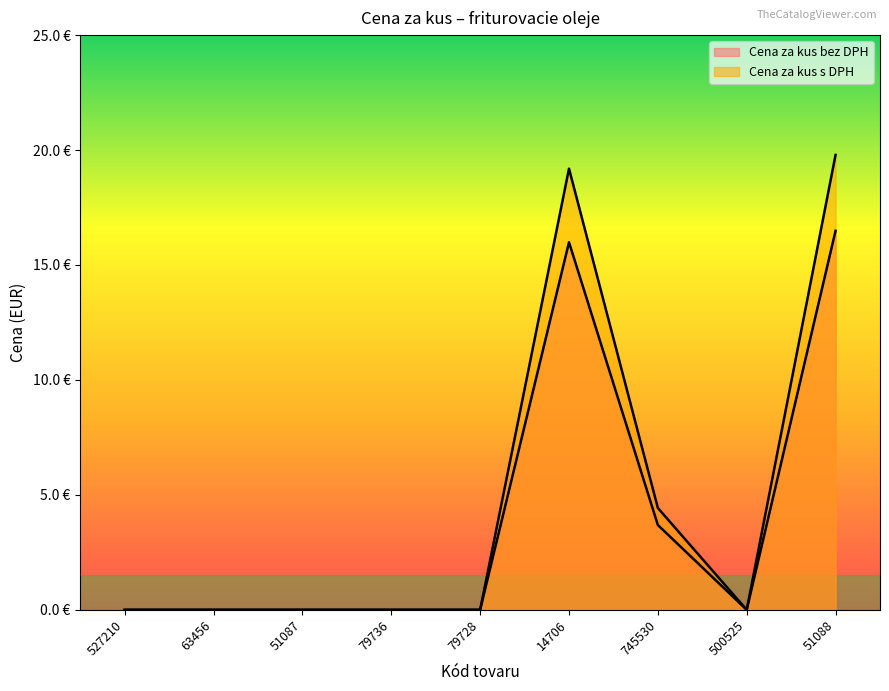

List the series in order of their overall mean, highest first.

Cena za kus s DPH, Cena za kus bez DPH